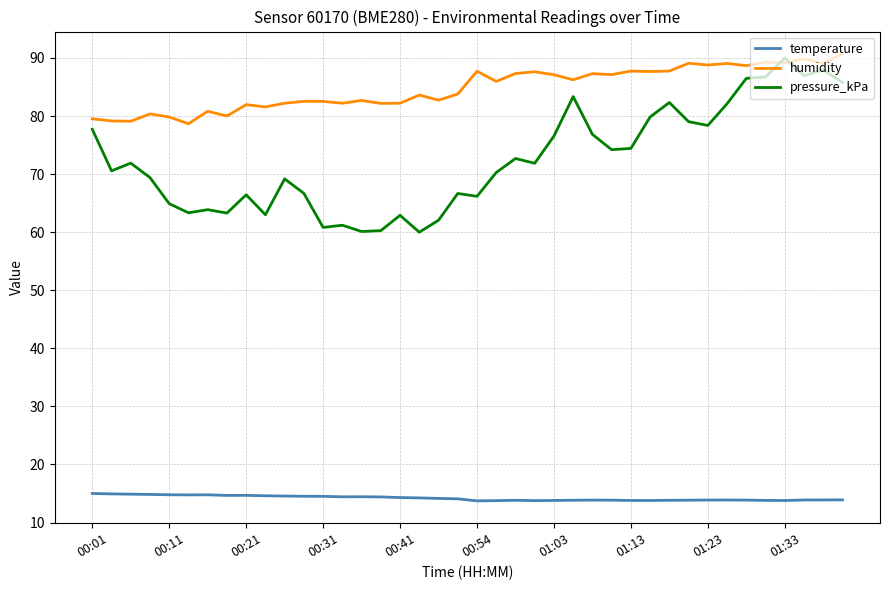

Which series has the widest spread of values?

pressure_kPa